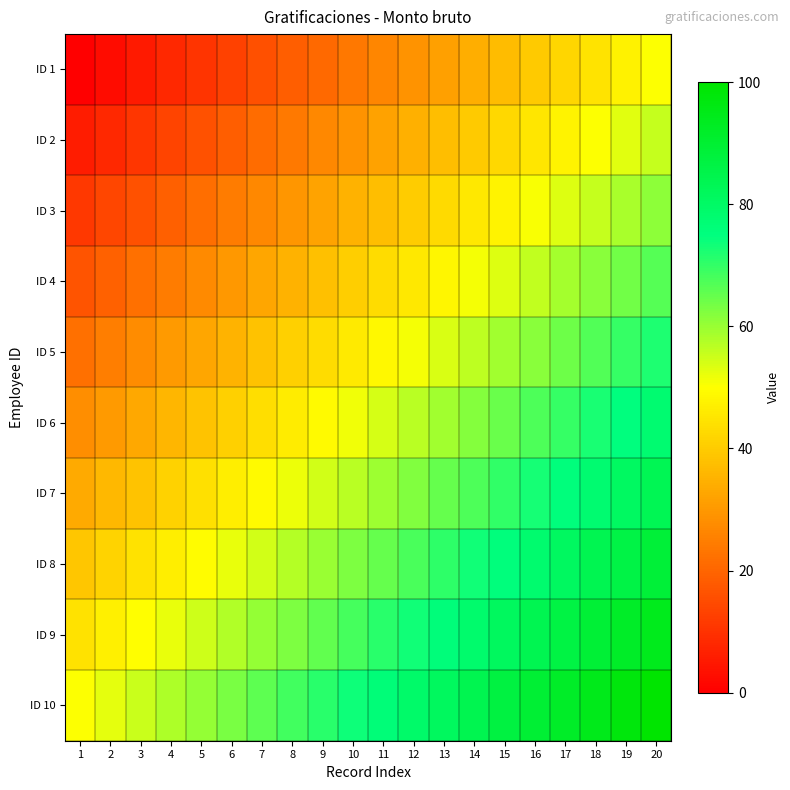

What is the total value across all series at 4?

328.9